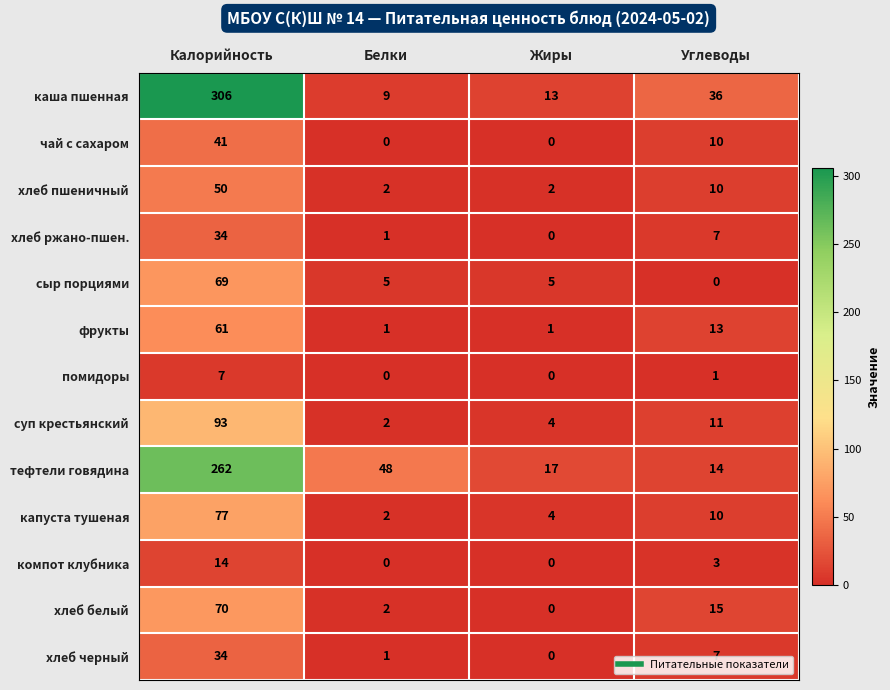

At which category is the sum across all series the highest?

Калорийность